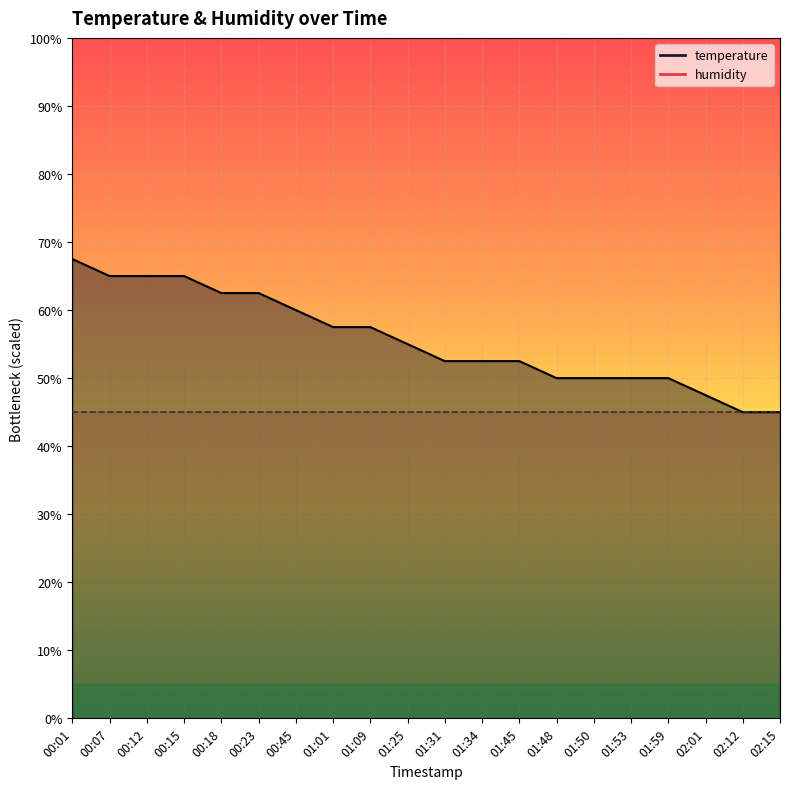

What is the label of the 8th point from the right?

01:45